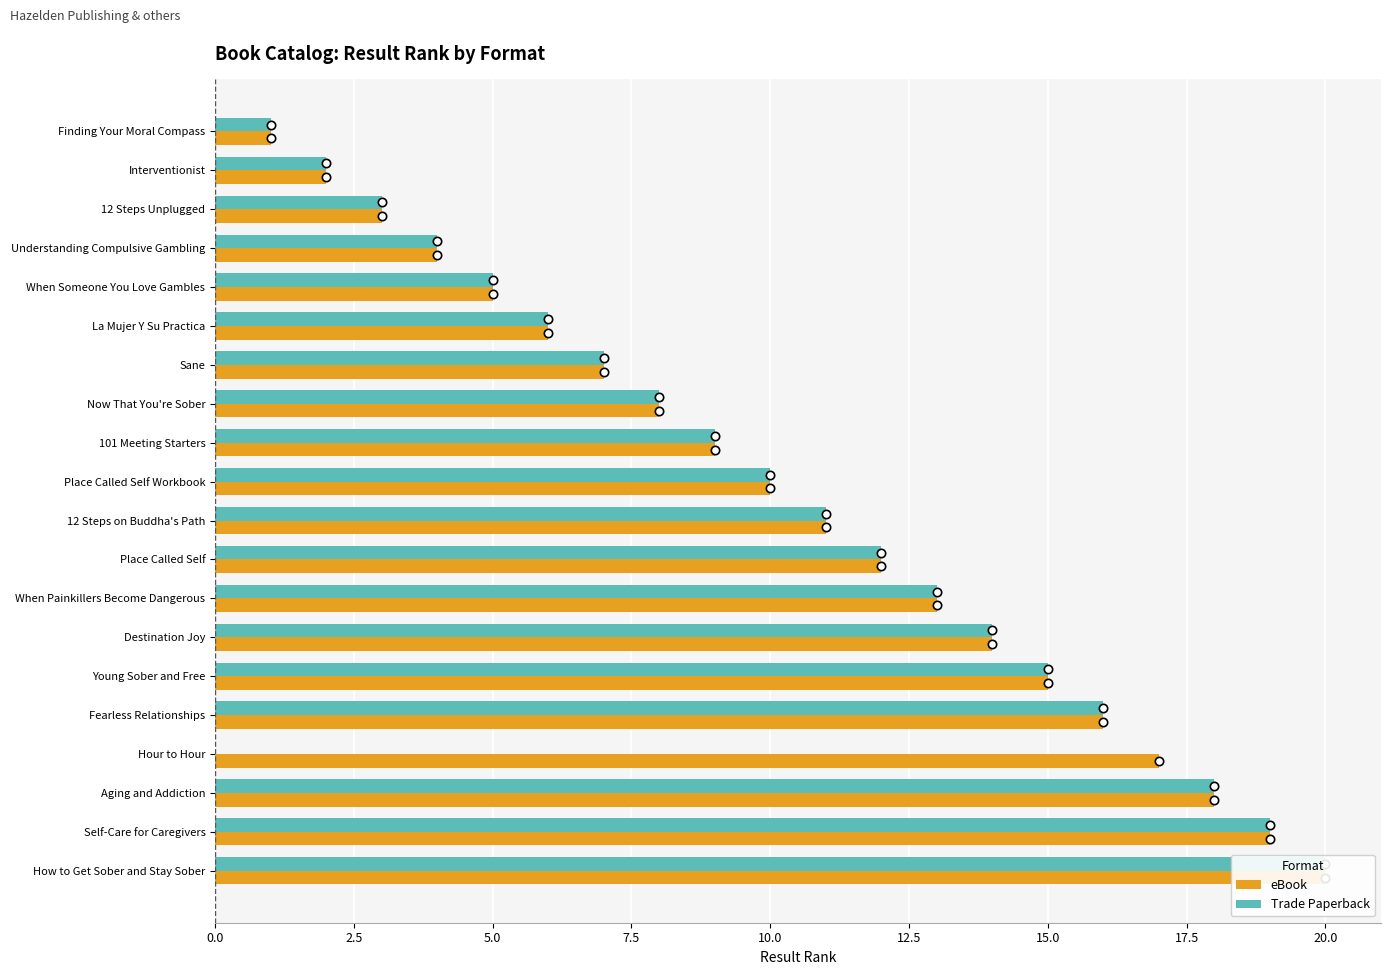

How many distinct data groups are displayed?

2